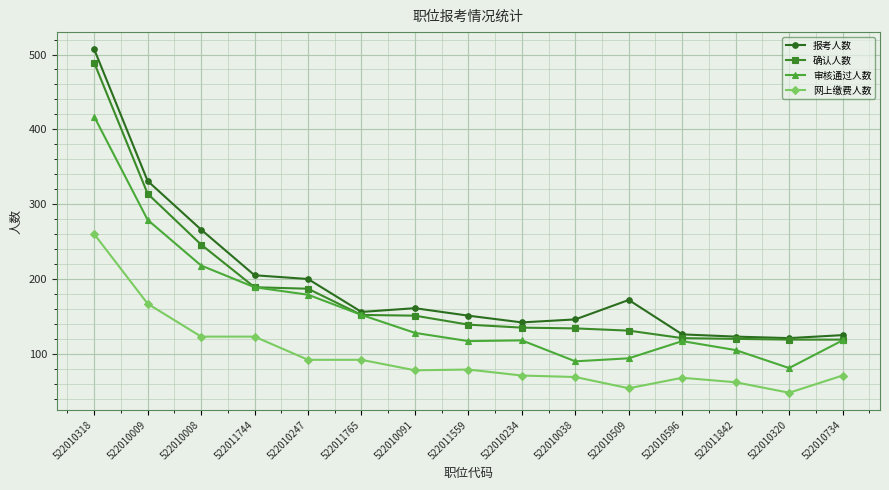

True or false: 网上缴费人数 and 确认人数 cross at least once.

False